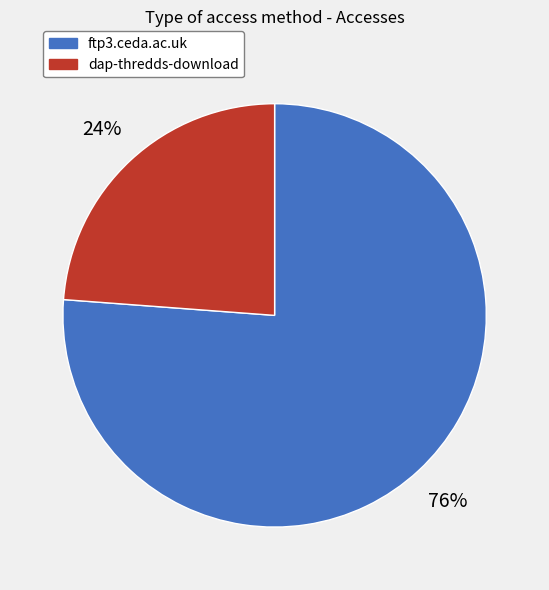

Is it true that dap-thredds-download is 11% of the pie?

False